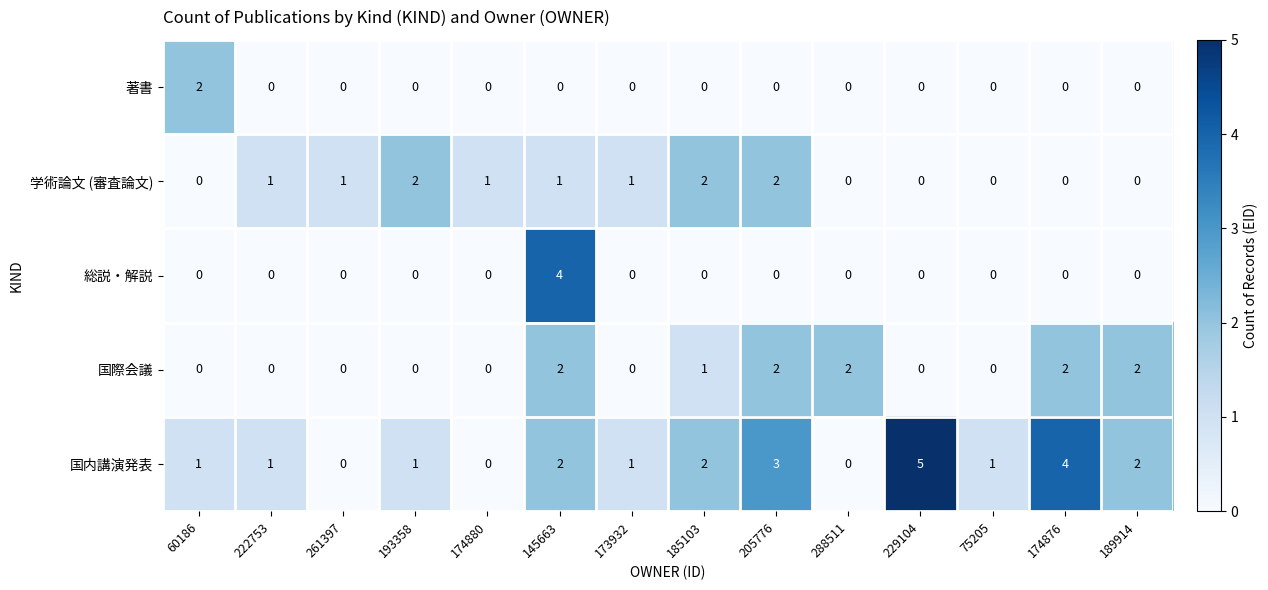

What is the greatest value displayed?

5